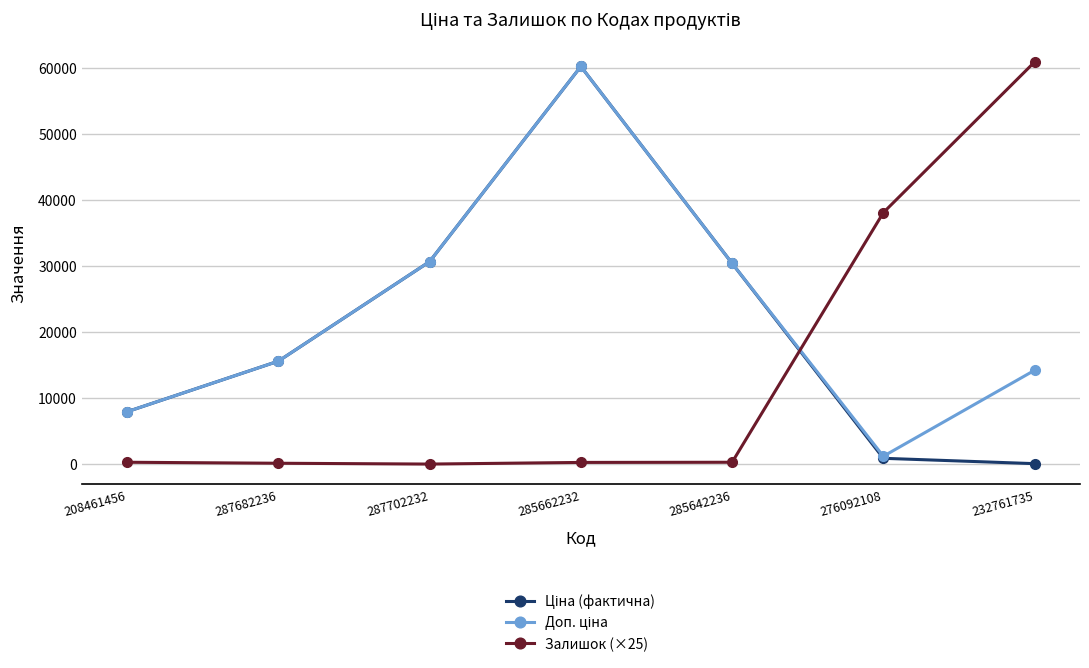

At which category is the sum across all series the highest?

285662232